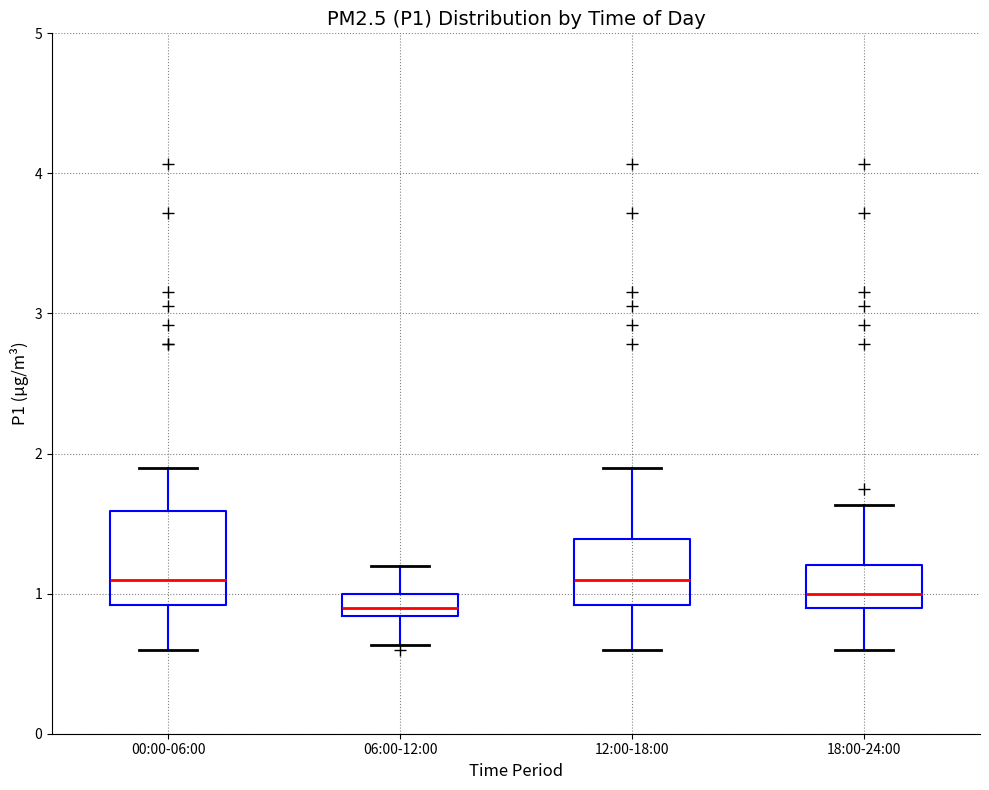

Reading left to right, transcribe this box plot: for each box, give where its median line is, the range the box spans, and where its two whiskers end, as read against the y-axis. The values are not printed on the chart, so give them approximately, as read against the axis.

00:00-06:00: median 1.1, box 0.9 to 1.6, whiskers 0.6 to 1.9
06:00-12:00: median 0.9, box 0.8 to 1.0, whiskers 0.6 to 1.2
12:00-18:00: median 1.1, box 0.9 to 1.4, whiskers 0.6 to 1.9
18:00-24:00: median 1.0, box 0.9 to 1.2, whiskers 0.6 to 1.6